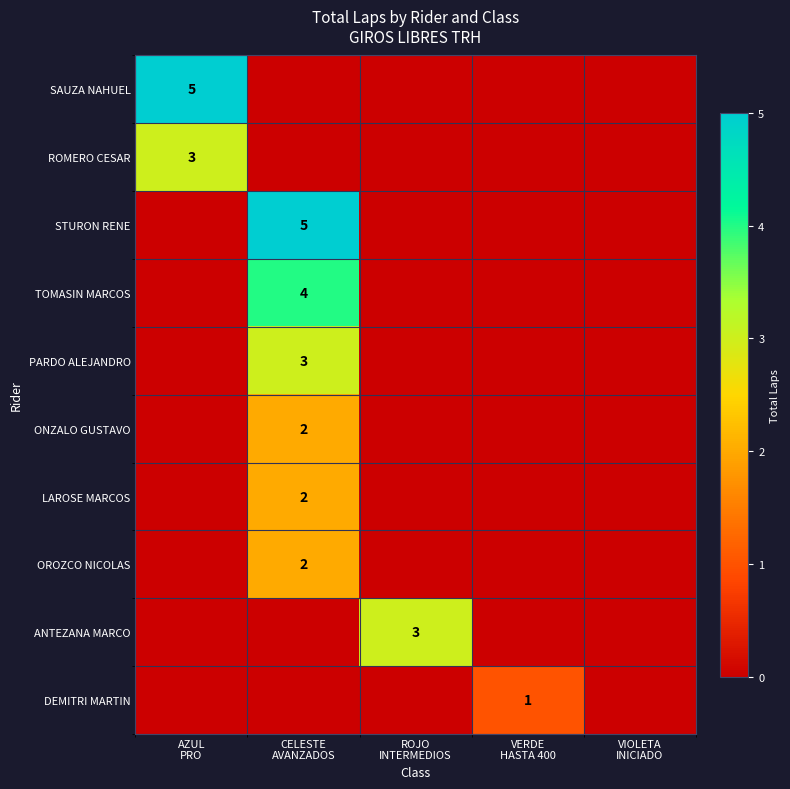

Rank the series by their maximum value, from highest to lowest.

SAUZA NAHUEL, STURON RENE, TOMASIN MARCOS, ROMERO CESAR, PARDO ALEJANDRO, ANTEZANA MARCO, ONZALO GUSTAVO, LAROSE MARCOS, OROZCO NICOLAS, DEMITRI MARTIN